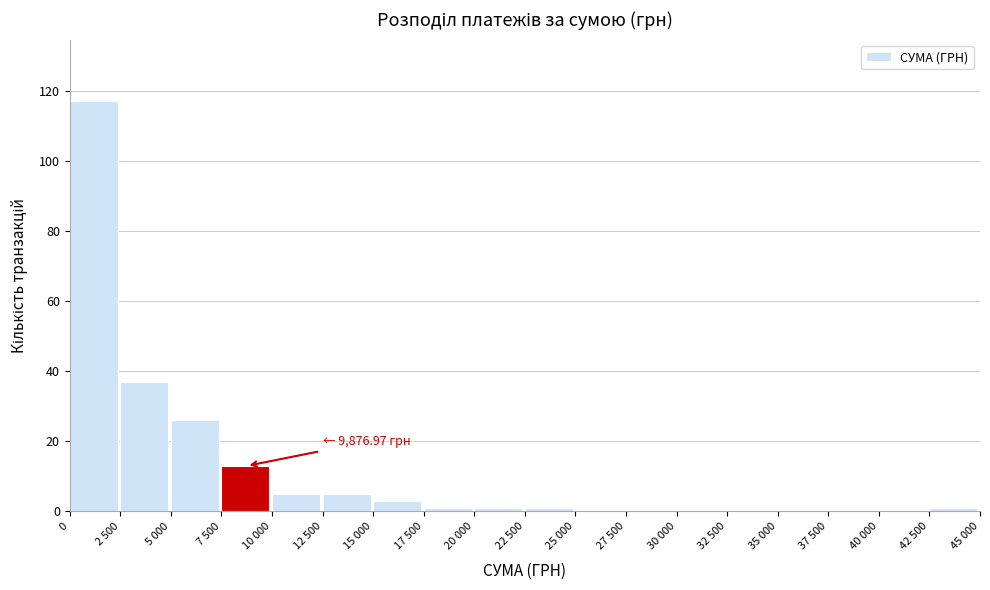

Reading right to left, what are all the values shown in this chart?

42 500=1	40 000=0	37 500=0	35 000=0	32 500=0	30 000=0	27 500=0	25 000=0	22 500=1	20 000=1	17 500=1	15 000=3	12 500=5	10 000=5	7 500=13	5 000=26	2 500=37	0=117